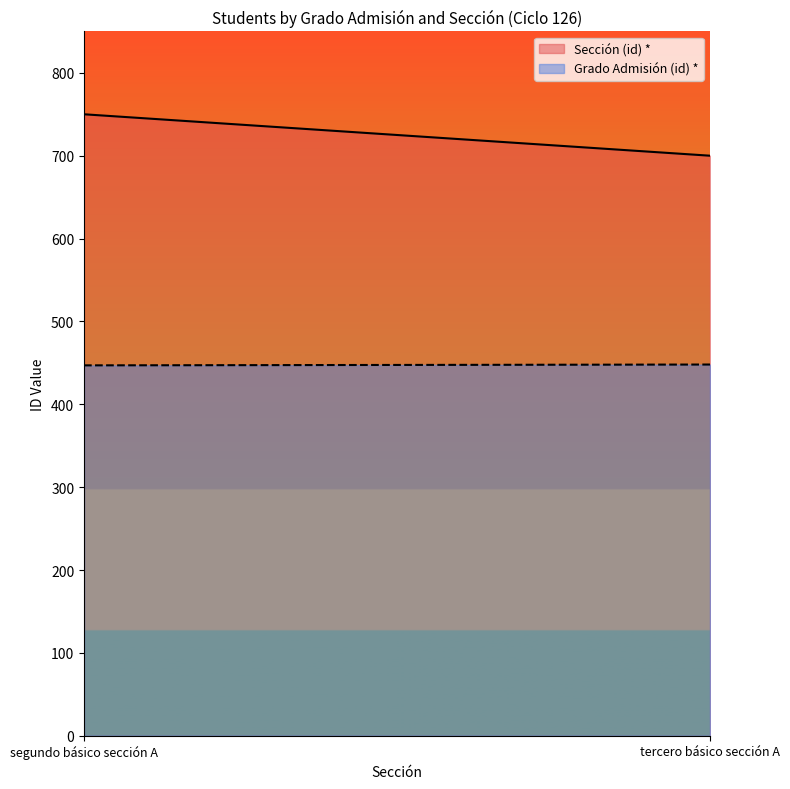

What is the label of the 1st point from the right?

tercero básico sección A